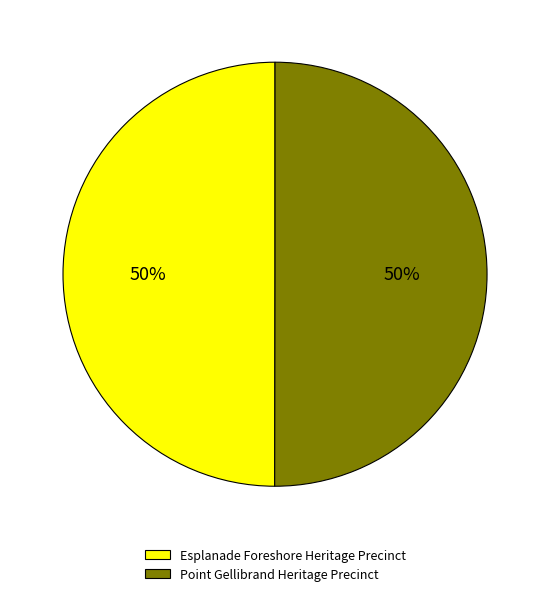

True or false: Esplanade Foreshore Heritage Precinct accounts for 63% of the total.

False